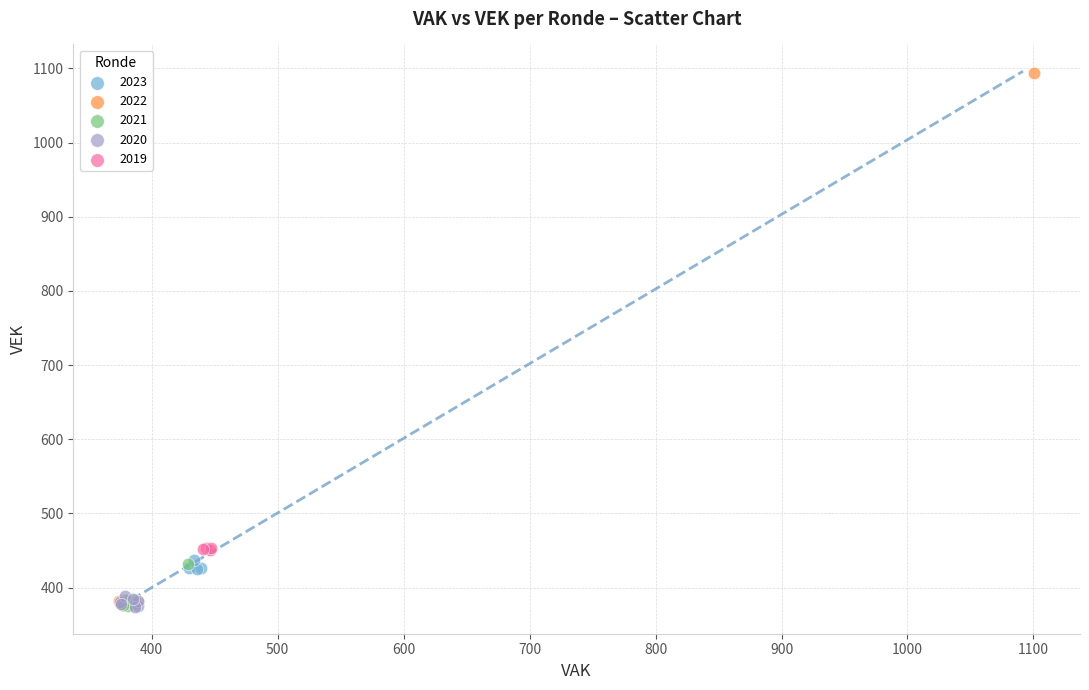

Which series contains the highest Y value?

2022